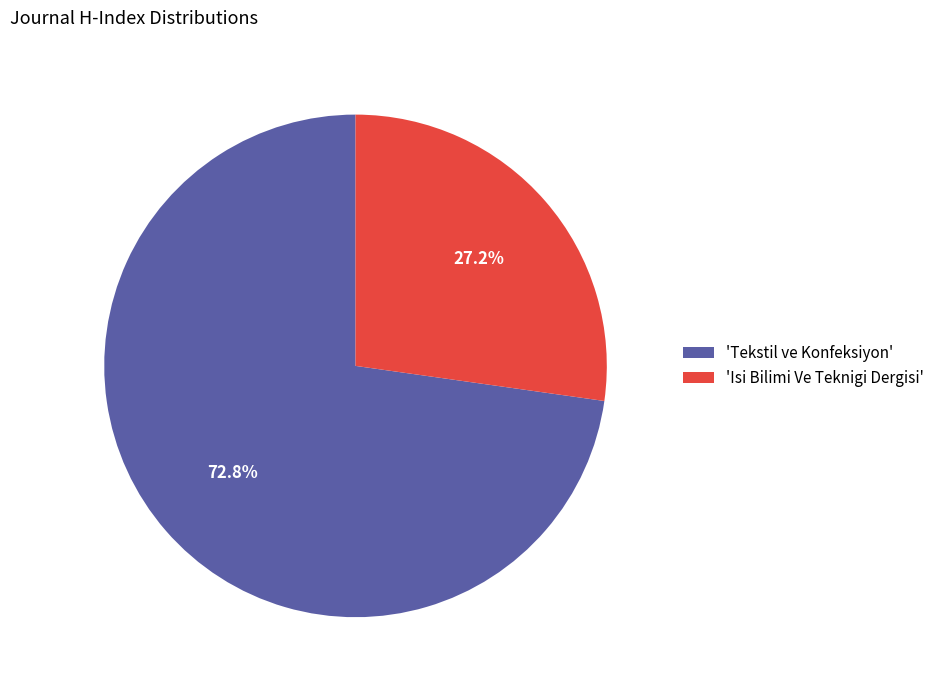

Count the number of slices in the pie.

2